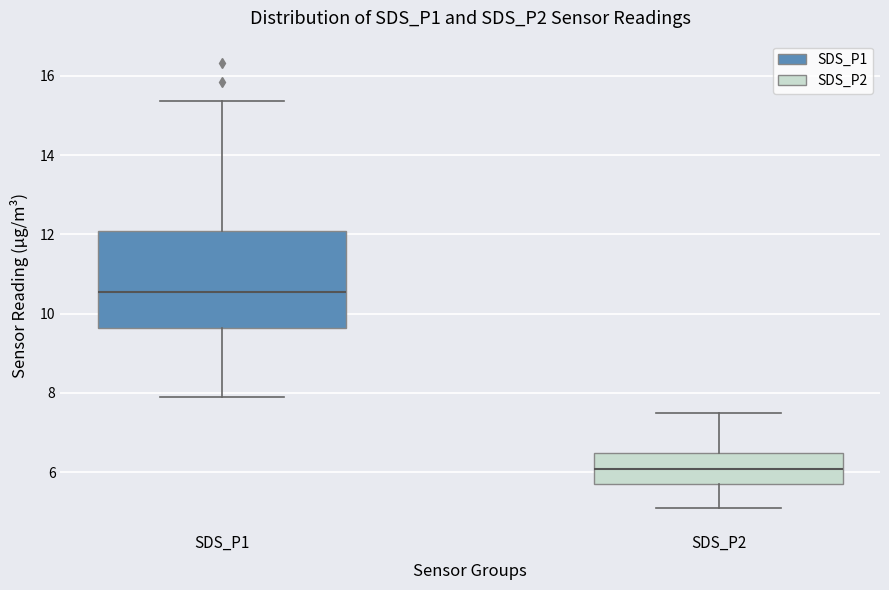

Comparing the boxes themselves (not the whiskers), which one is the tallest?

SDS_P1